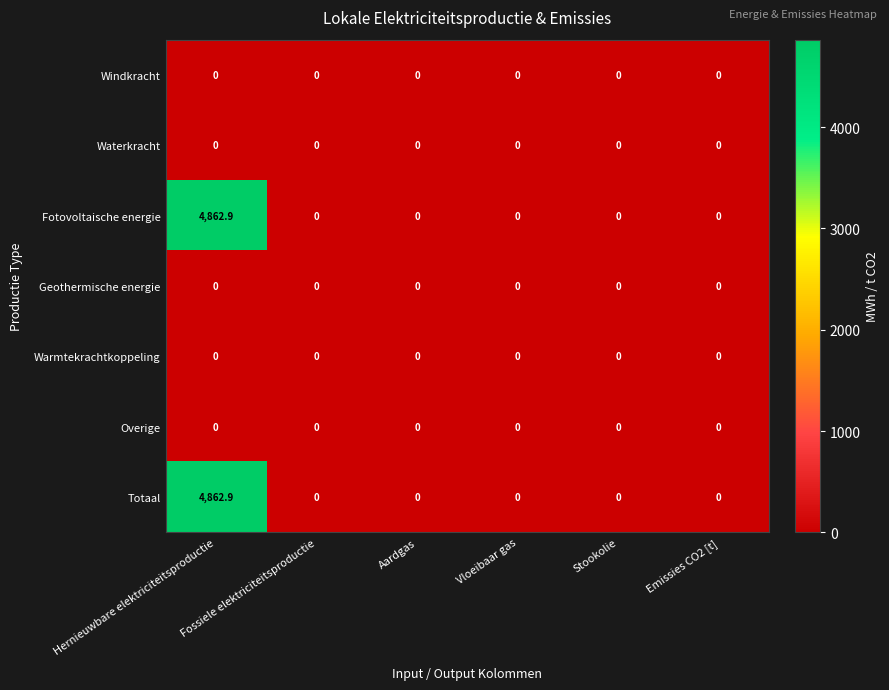

At which category is the sum across all series the highest?

Hernieuwbare elektriciteitsproductie